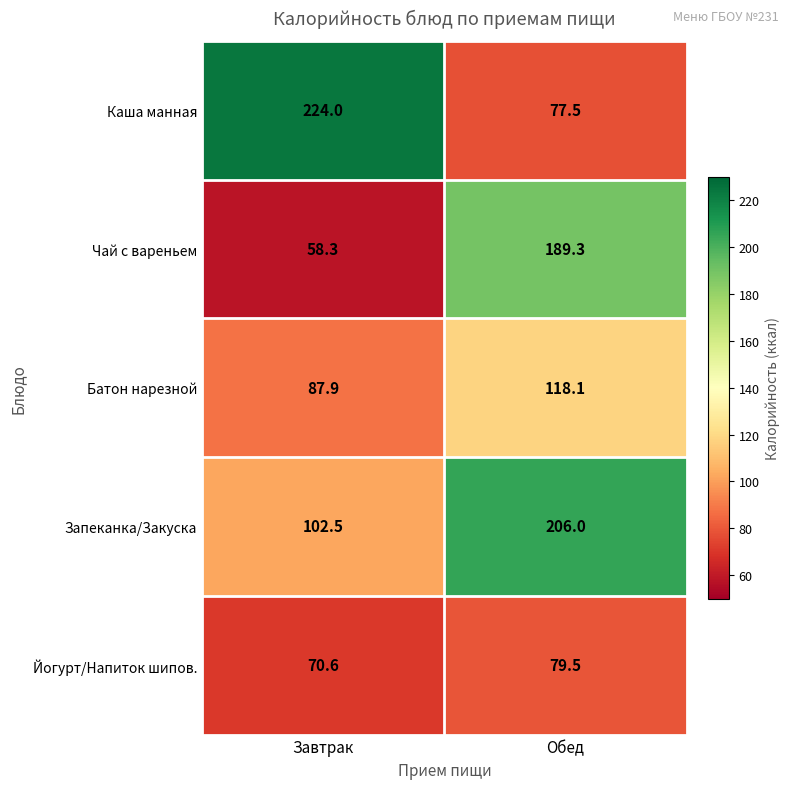

At which label is Батон нарезной closest to 103?

Завтрак